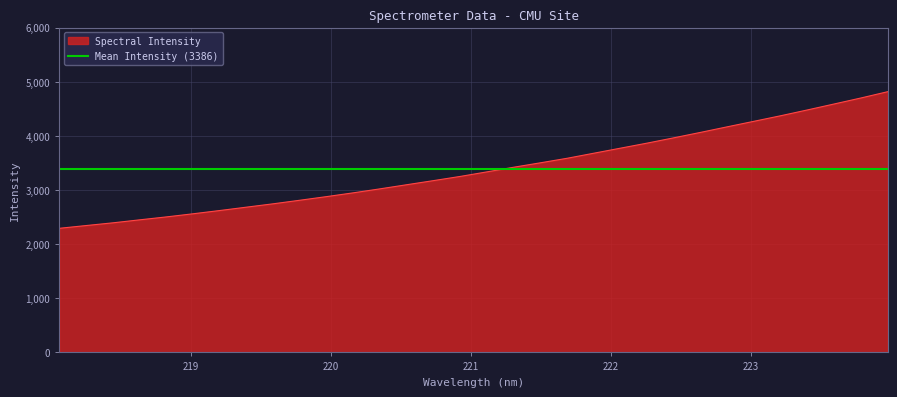

Which category has the highest value across all series?

223.9802